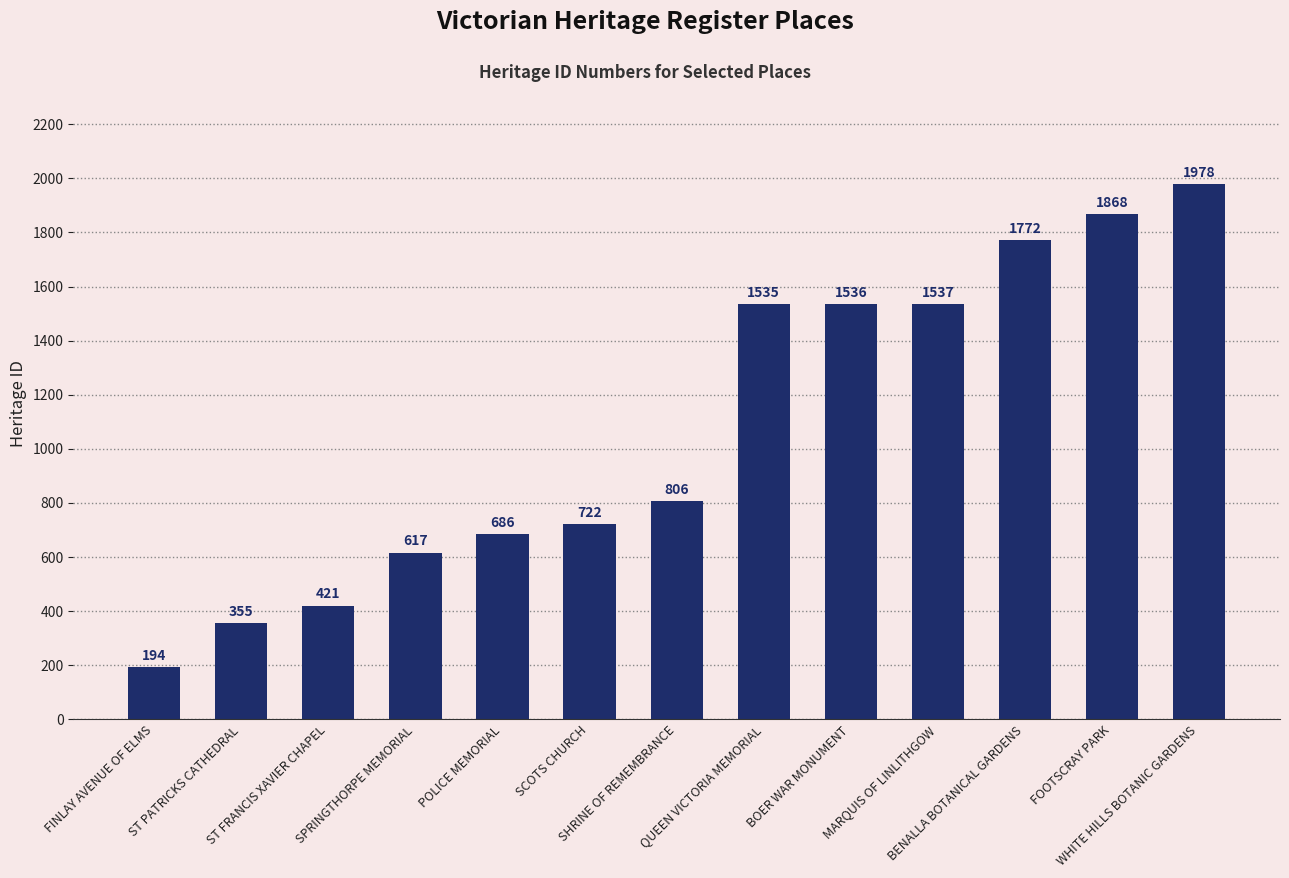

The value at POLICE MEMORIAL is 686. True or false?

True